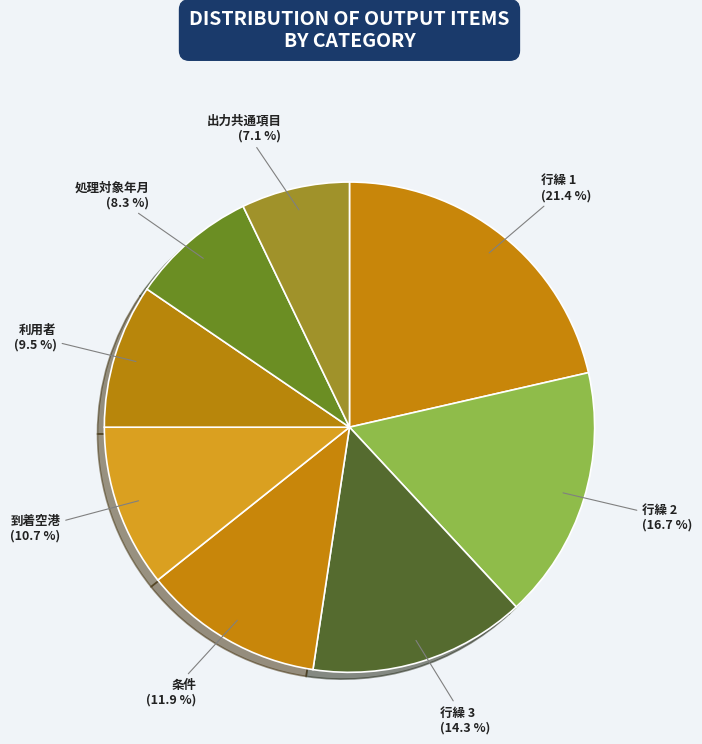

Is the sum of 行繰 1 and 行繰 3 greater than half?

No